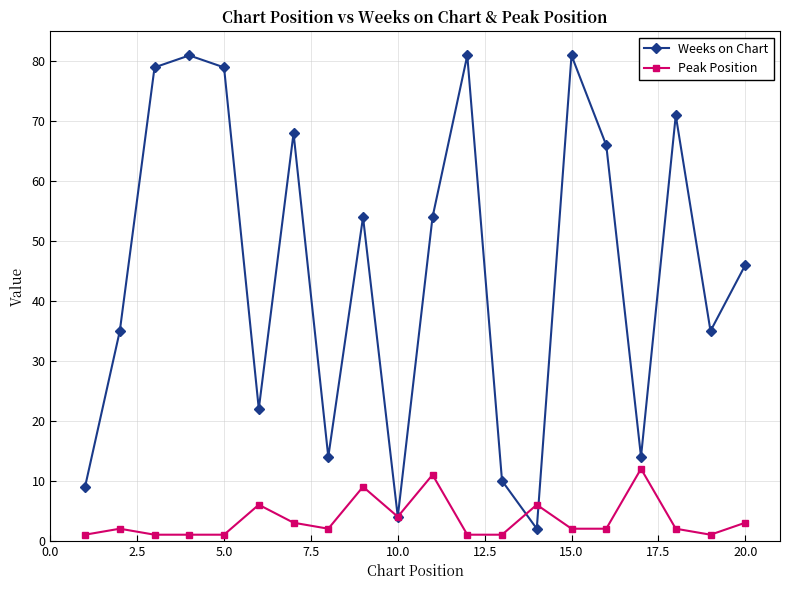

How many series are shown in this chart?

2